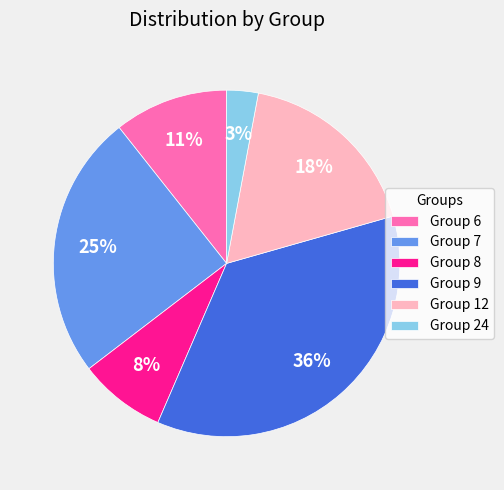

Which category has the biggest portion of the pie?

Group 9